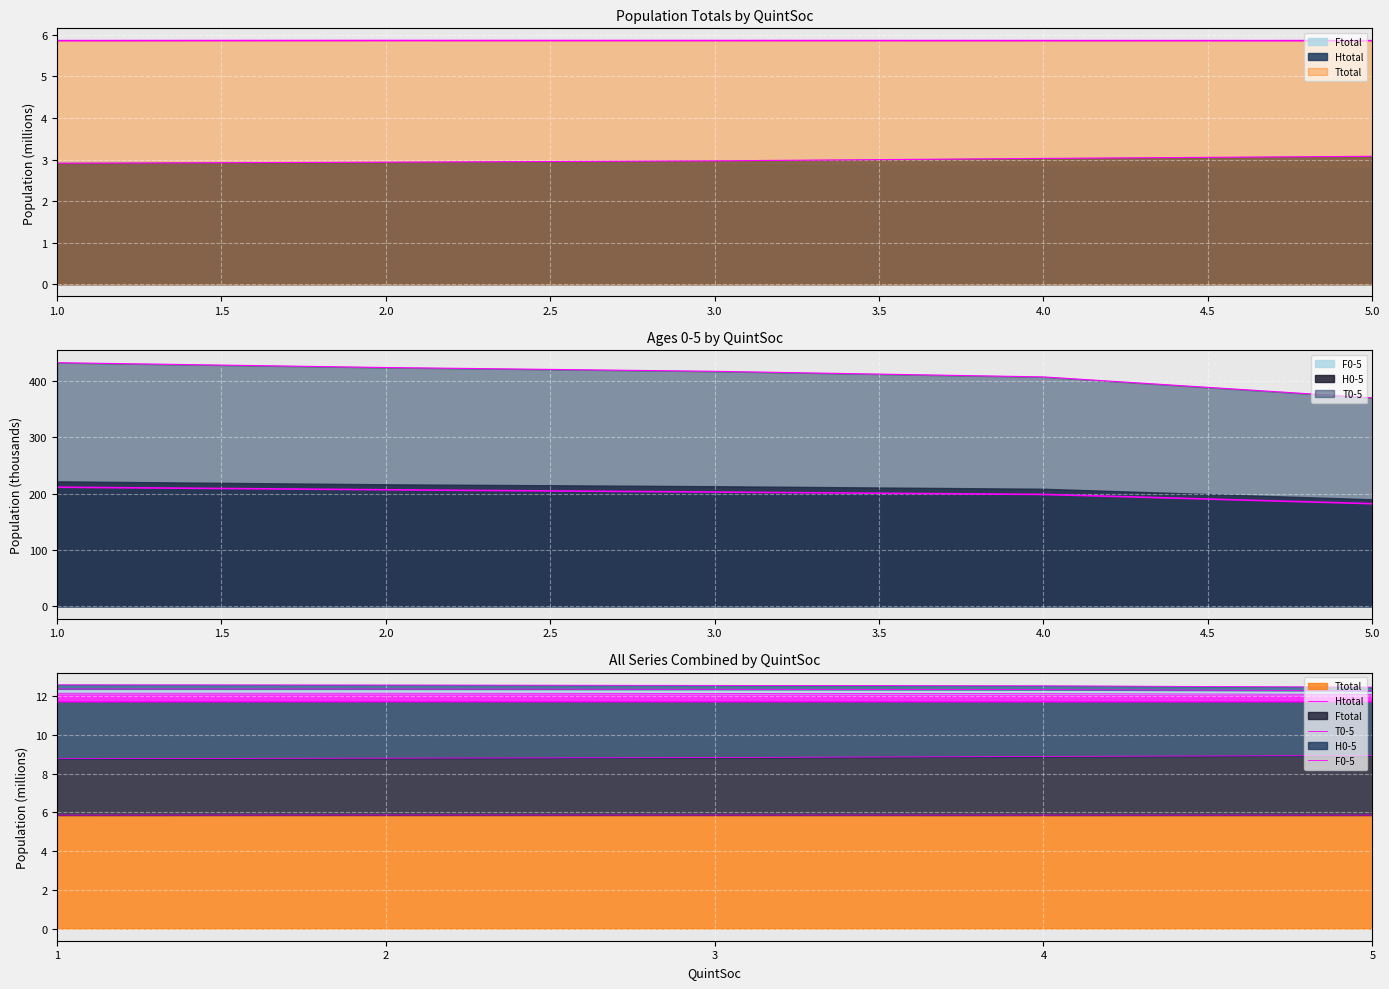

The T0-5 series shows 416.5 at 3. True or false?

True